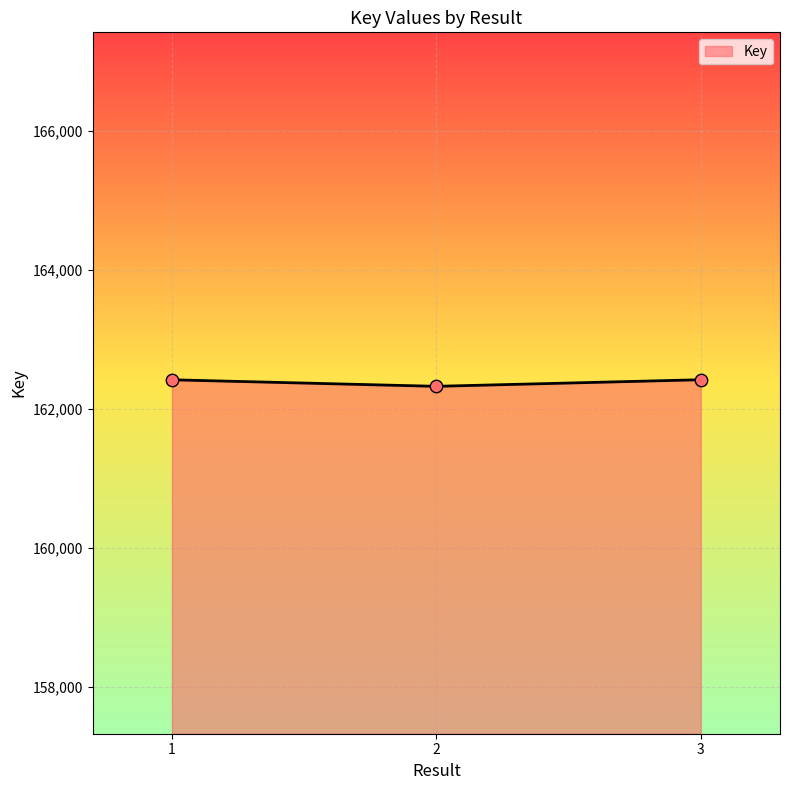

What is the ratio of the value at 1 to the value at 2?

1.0